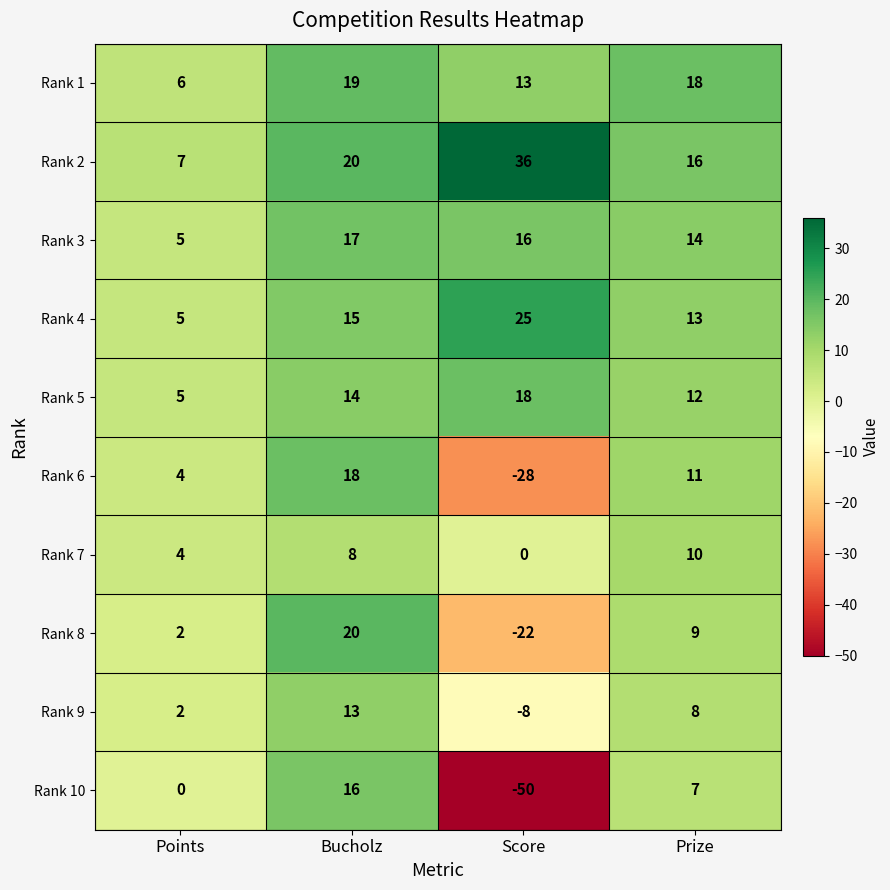

At which label is Rank 6 closest to -5?

Points